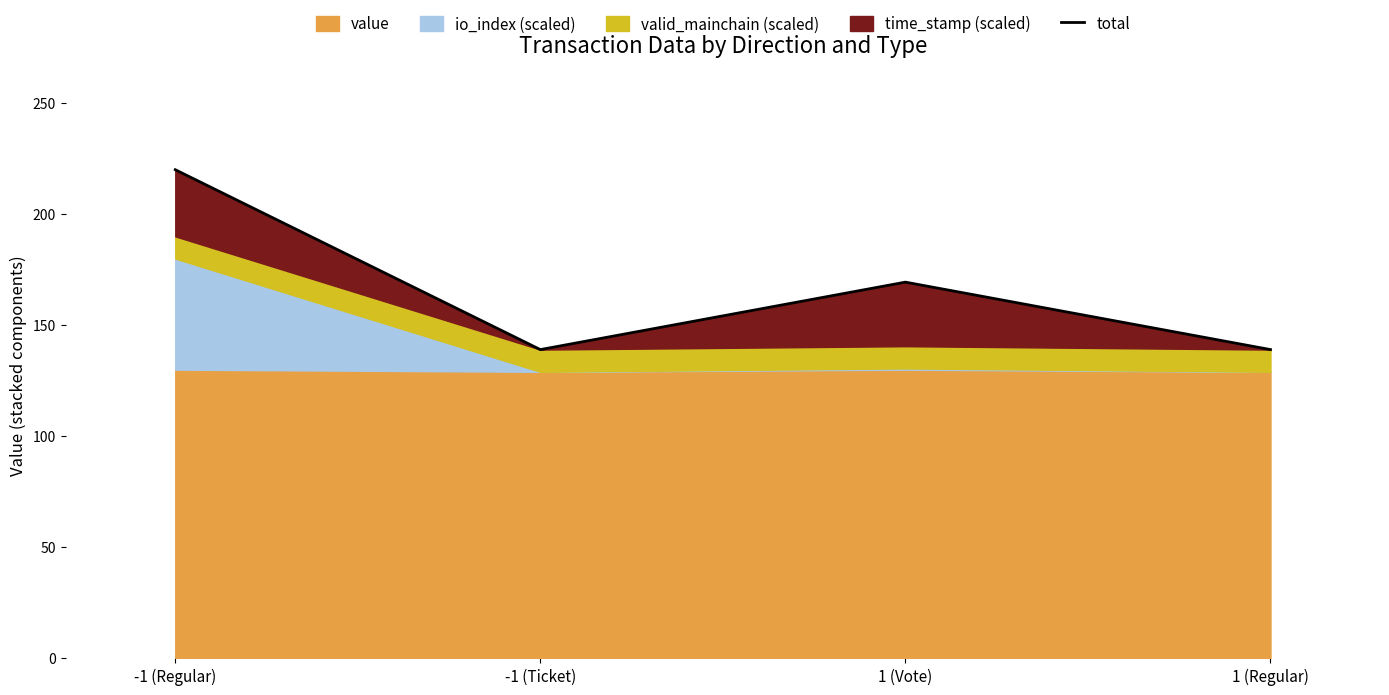

Which category has the lowest value across all series?

1 (Regular)